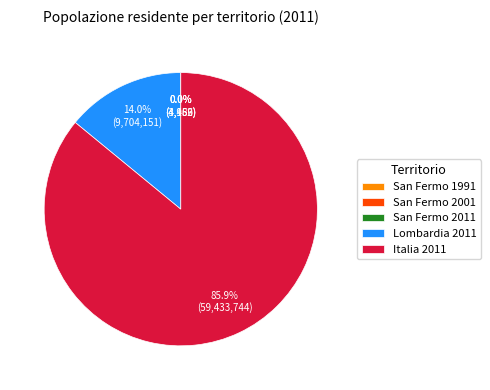

Which slice is the largest?

Italia 2011